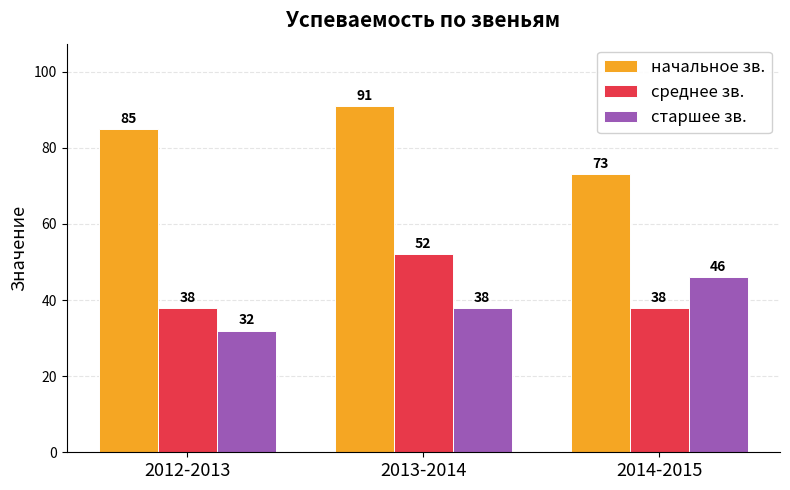

What is the average value of the старшее зв. series?

39